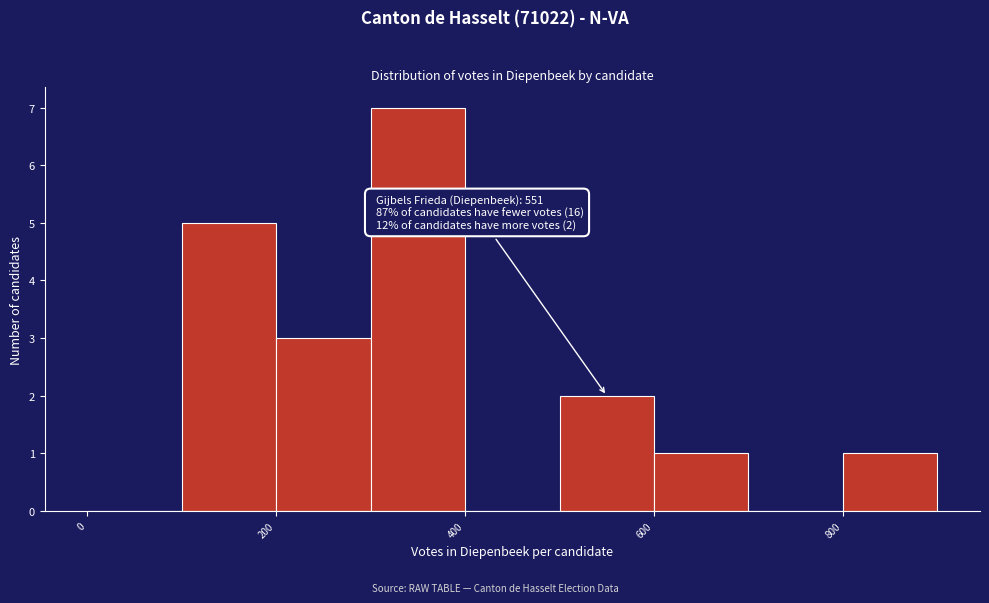

Over which range of the x-axis is the bar tallest?

300 to 400